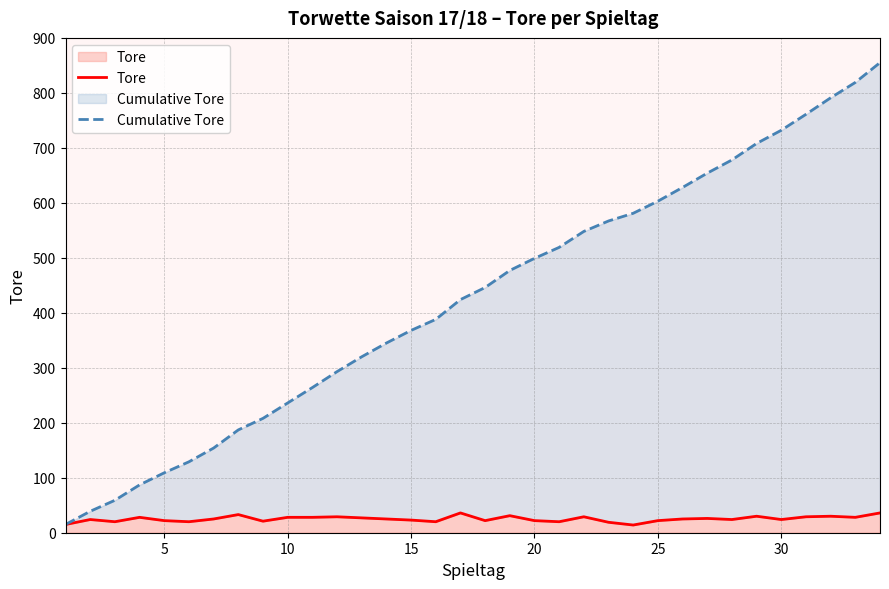

What is the maximum value for Tore?

36